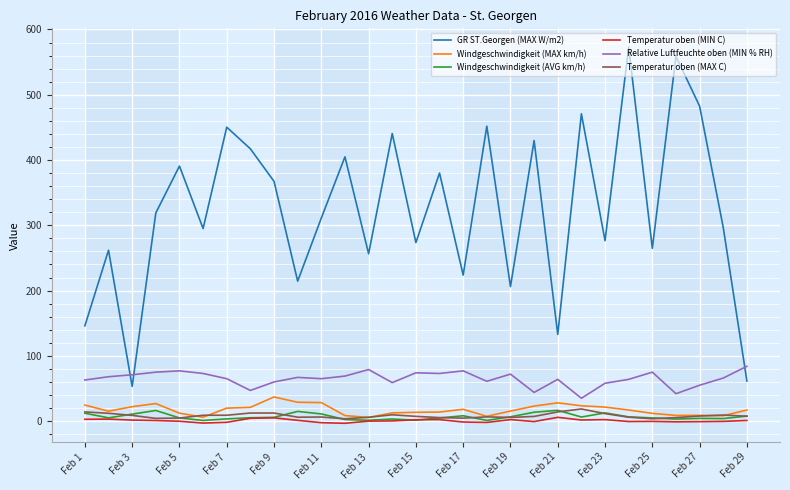

What is the highest value of the Windgeschwindigkeit (AVG km/h) series?

16.5